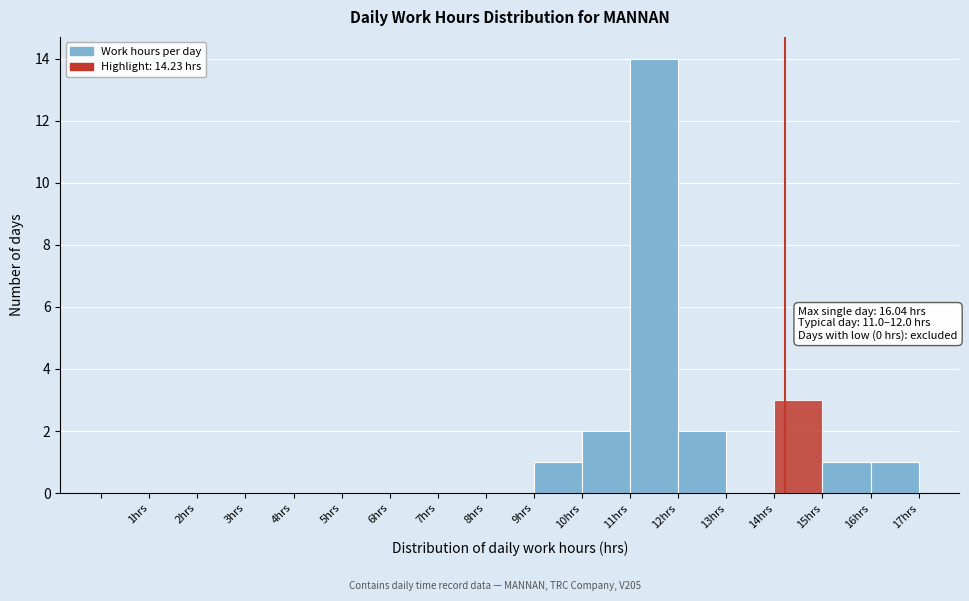

Which range on the x-axis has the tallest bar?

11 to 12